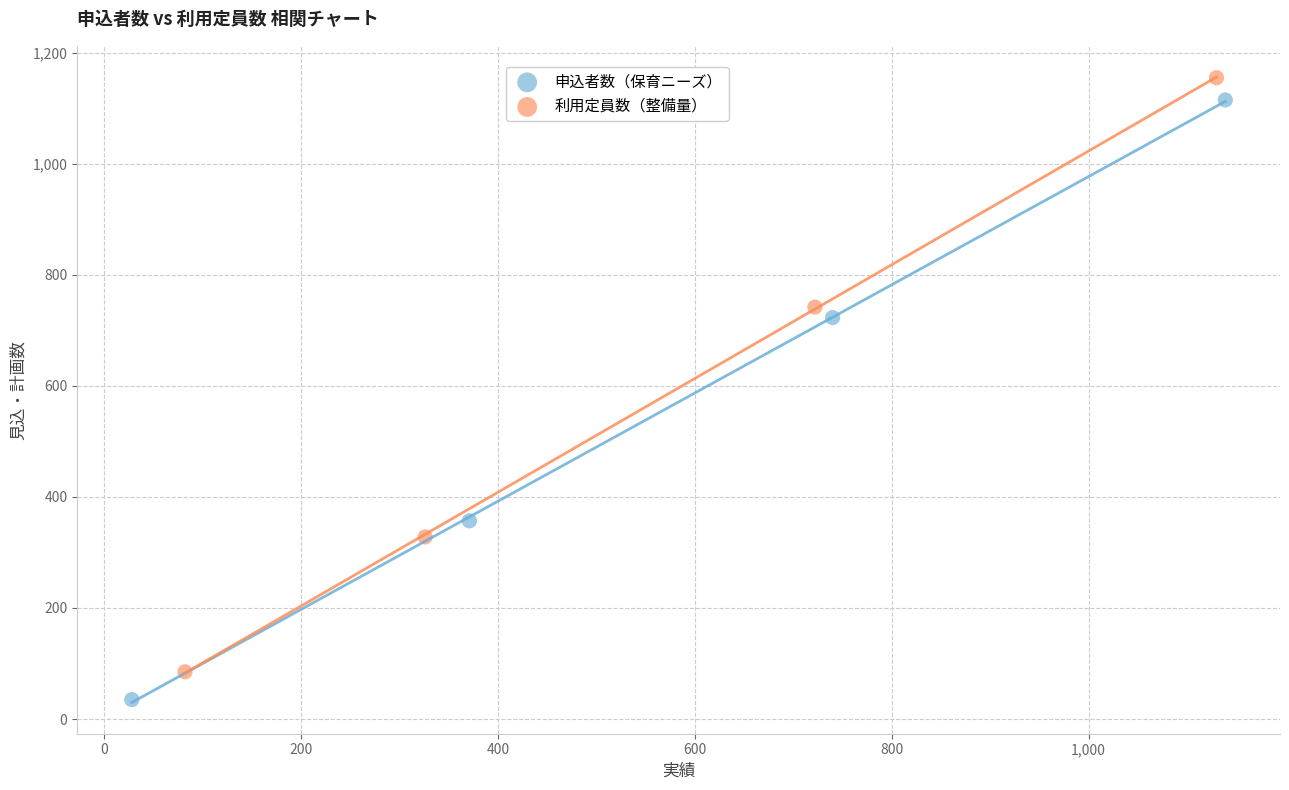

Which series has the widest spread of Y values?

申込者数（保育ニーズ）